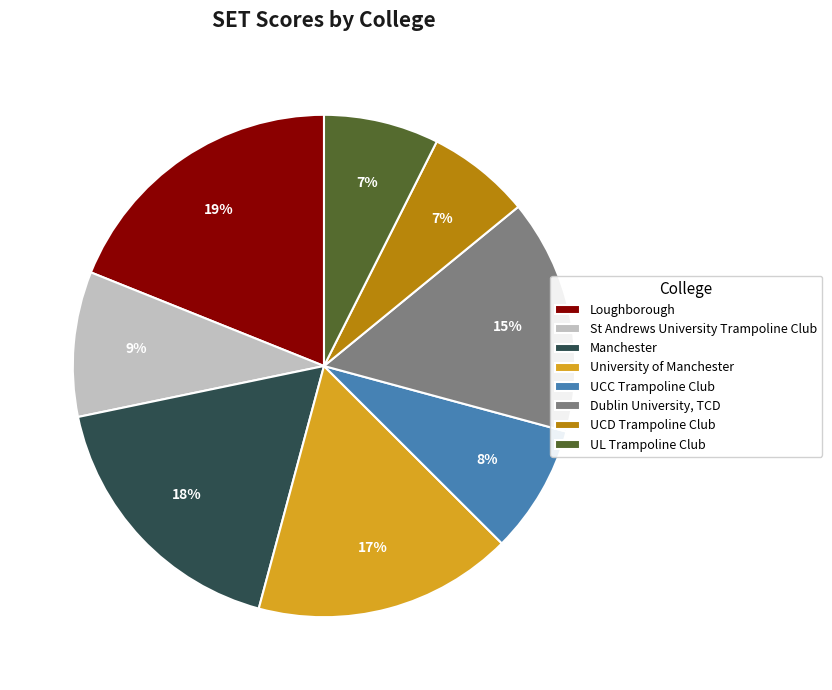

Combined, do UCC Trampoline Club and Loughborough account for over 50%?

No